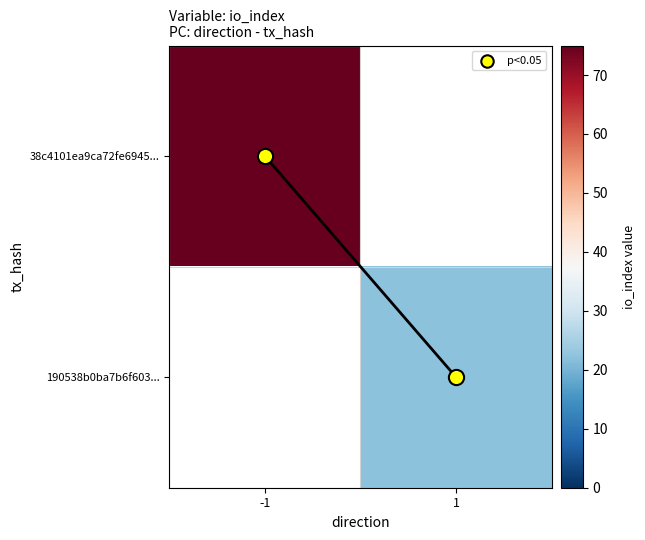

At 1, list the series in order from smallest to largest.

38c4101ea9ca72fe6945..., 190538b0ba7b6f603...